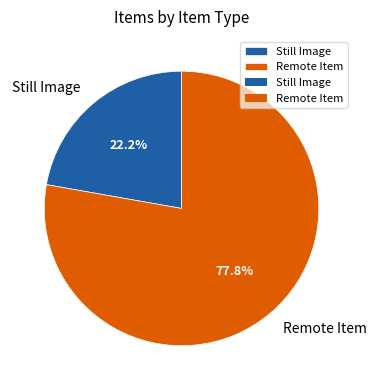

Rank the categories by value from lowest to highest.

Still Image, Remote Item